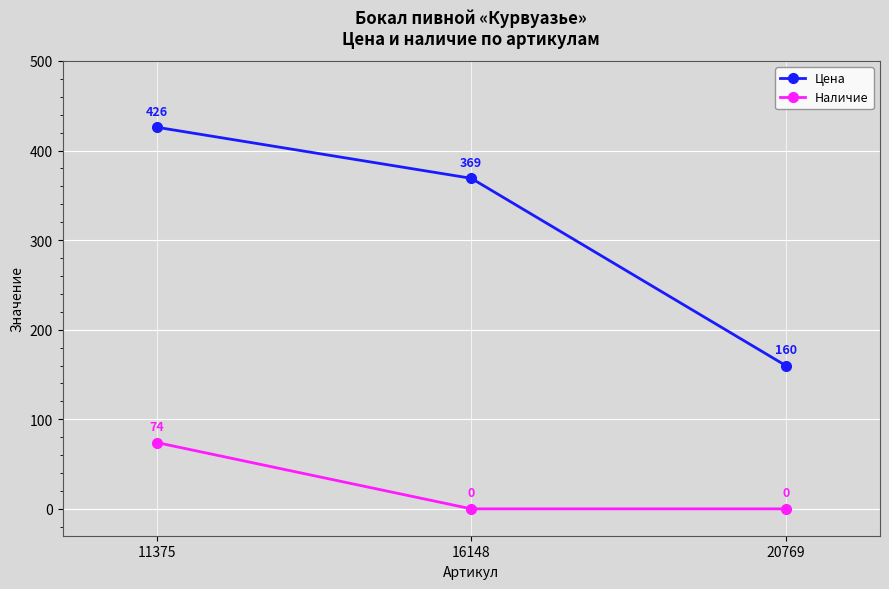

Which category has the highest value in the Цена series?

11375